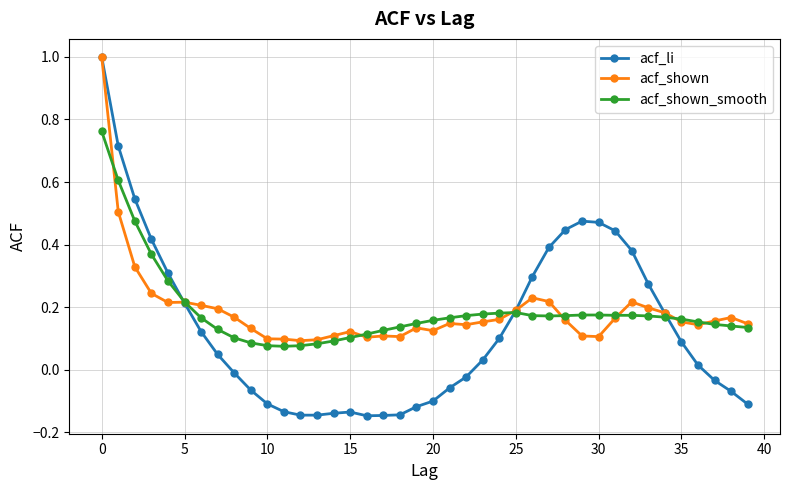

What are all the series names shown in the legend?

acf_li, acf_shown, acf_shown_smooth